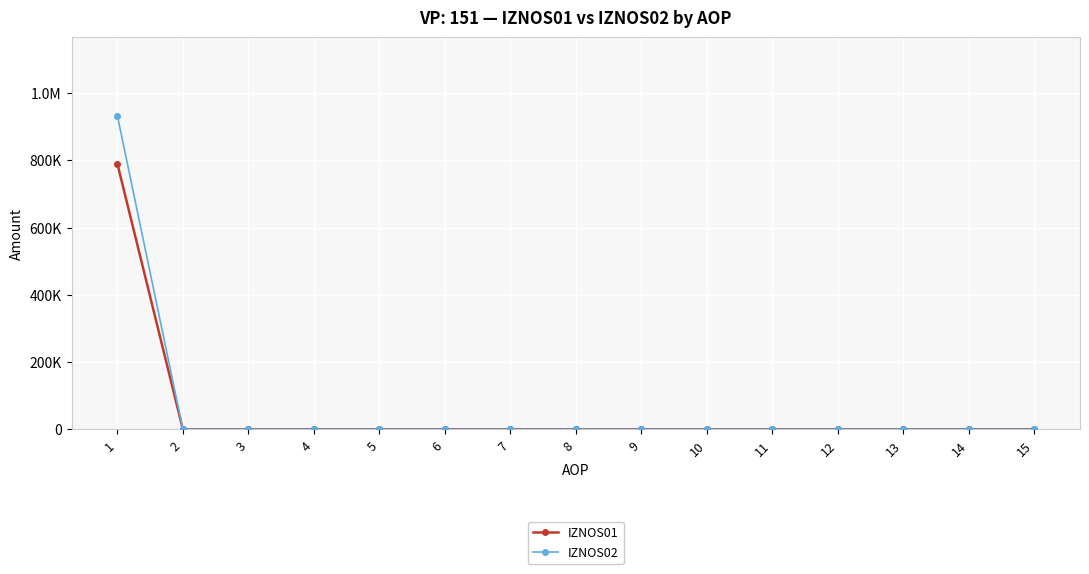

Rank the categories by IZNOS02 value from lowest to highest.

2, 3, 4, 5, 6, 7, 8, 9, 10, 11, 12, 13, 14, 15, 1